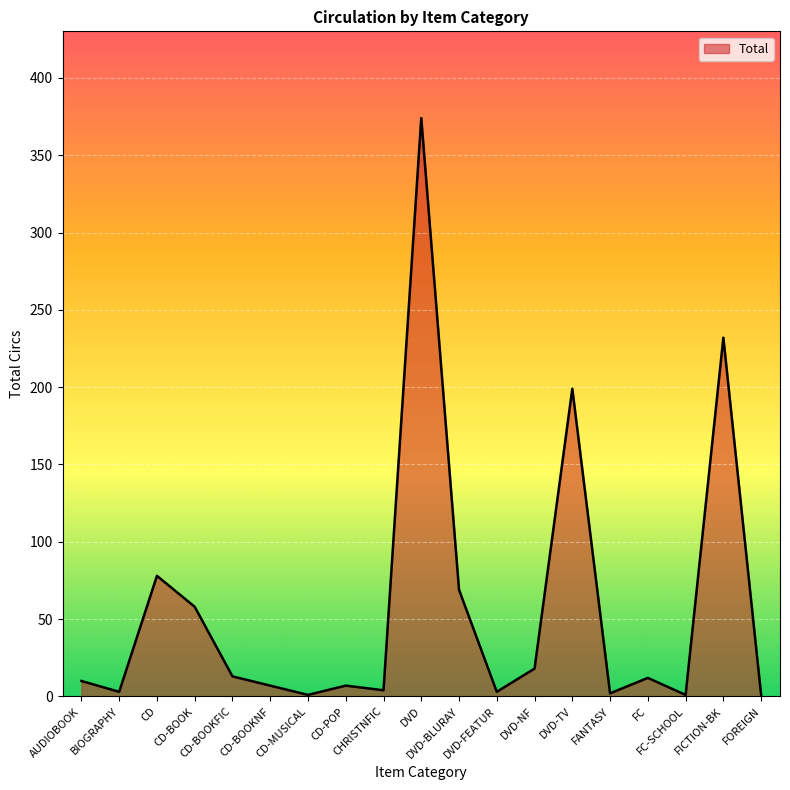

What is the difference between the maximum and minimum values?

373